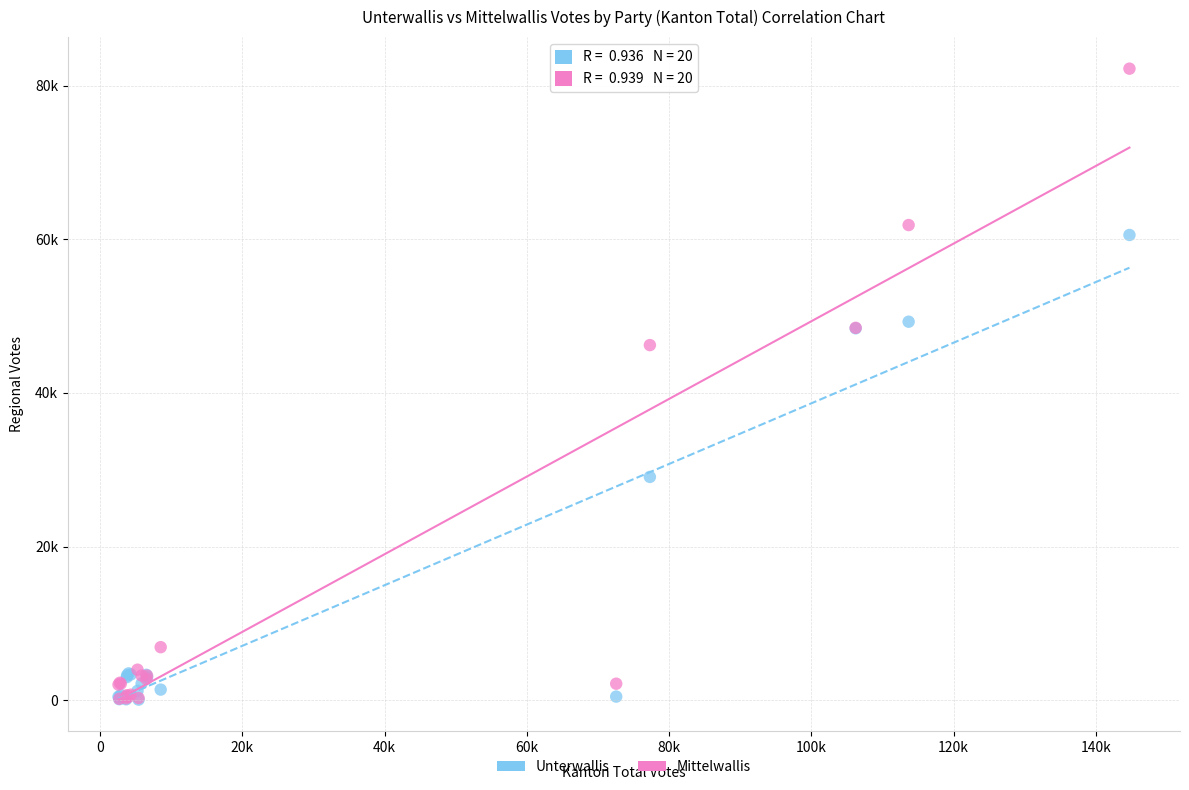

Which series reaches the maximum Y coordinate?

Mittelwallis